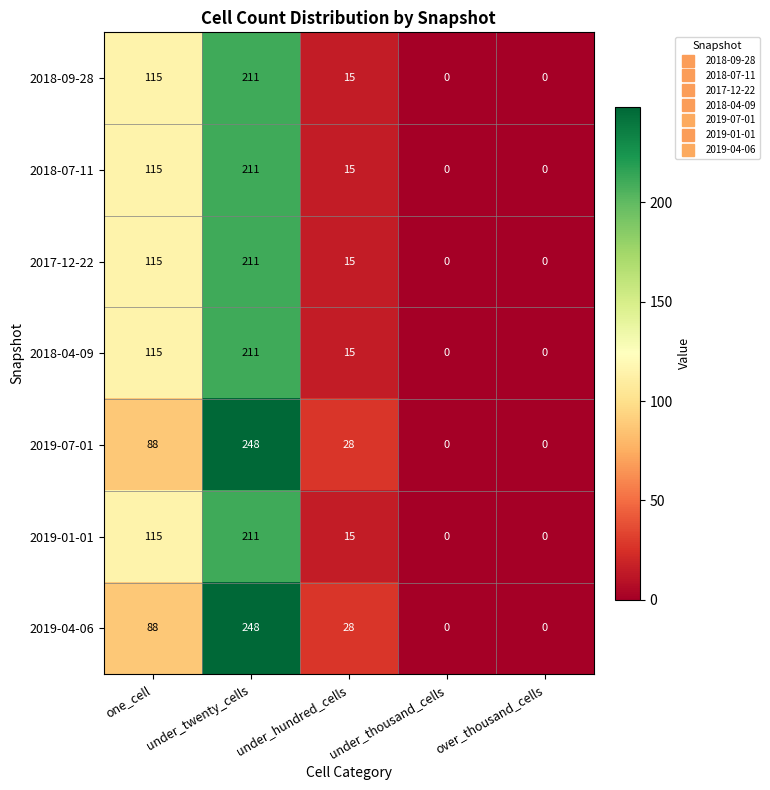

What is the sum of all 2018-04-09 values?

341